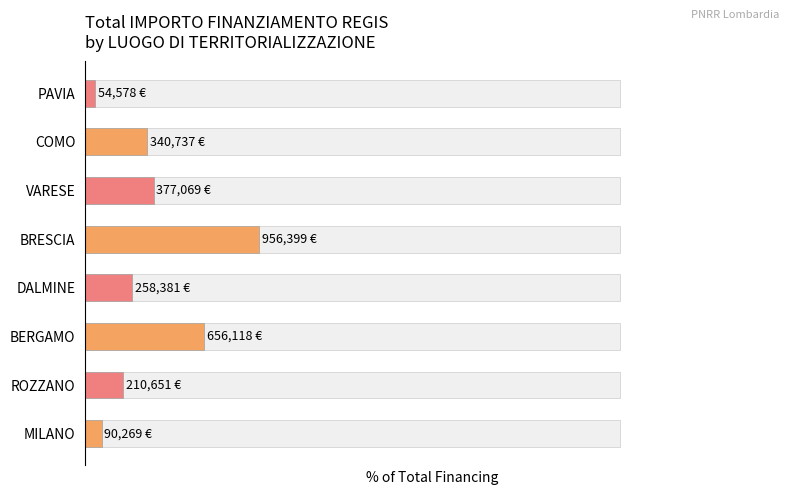

Which has a higher value, DALMINE or MILANO?

DALMINE